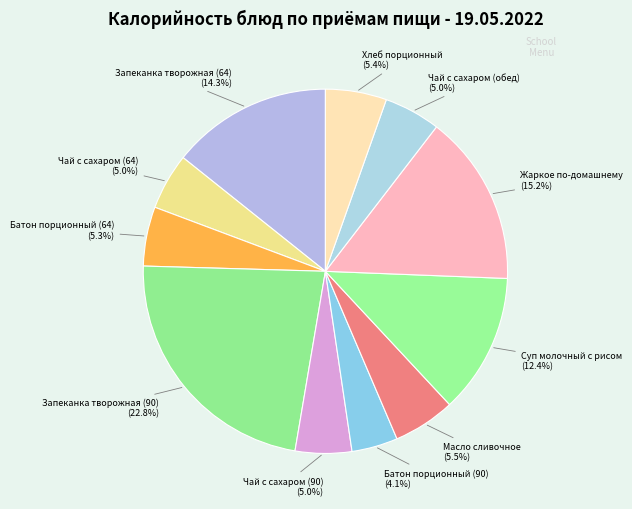

Is there any slice that represents more than half of the pie?

No